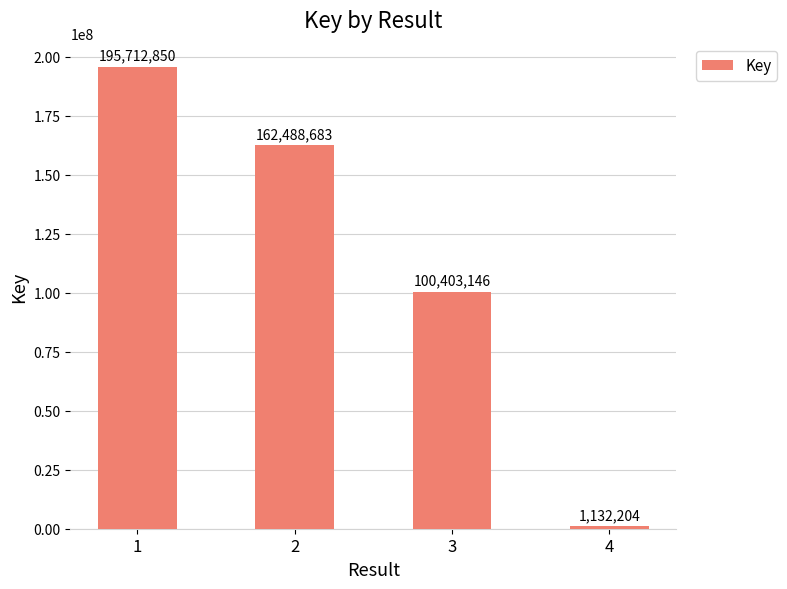

The chart shows a value of 195712850 at 1. True or false?

True